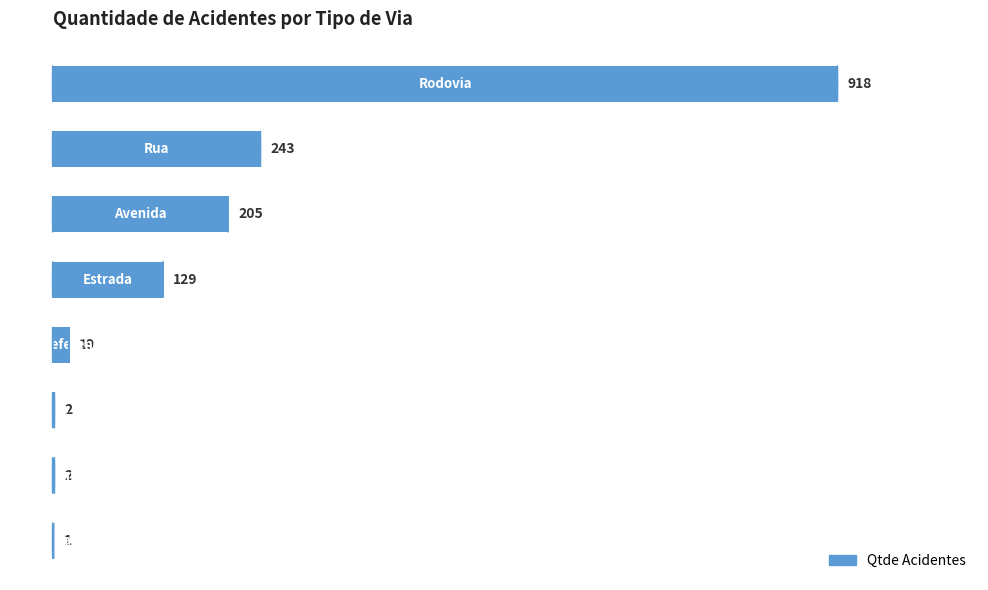

What is the sum of all values?

1519